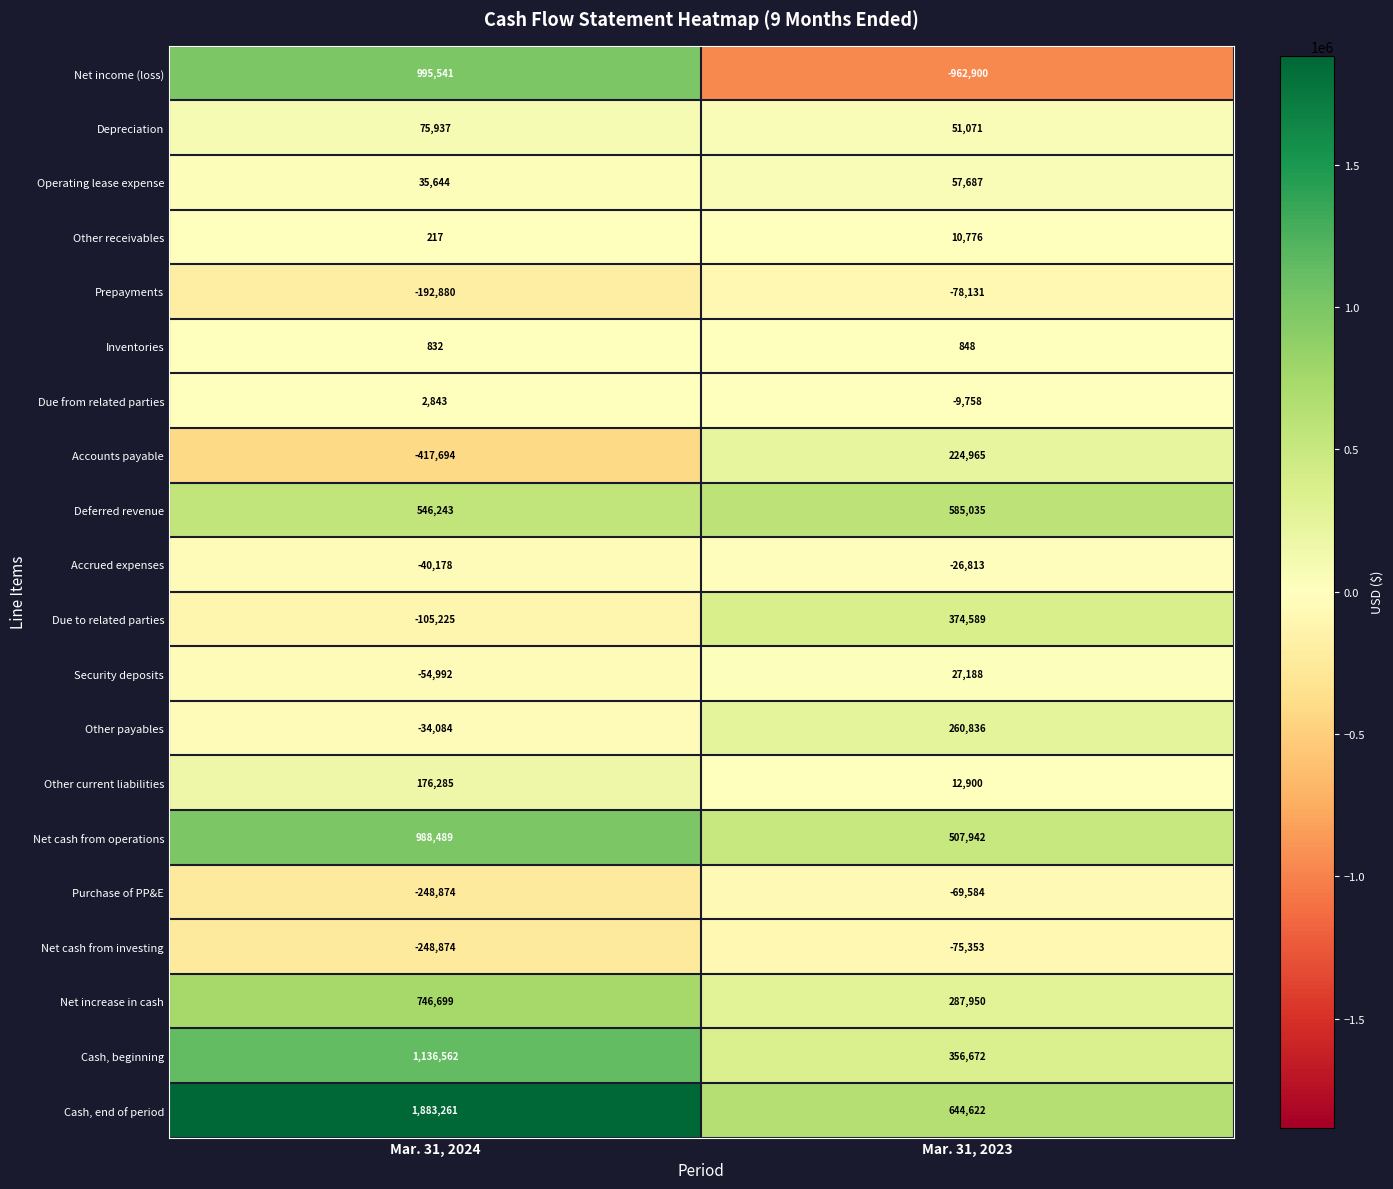

What is the total value across all series at Mar. 31, 2024?

5245752